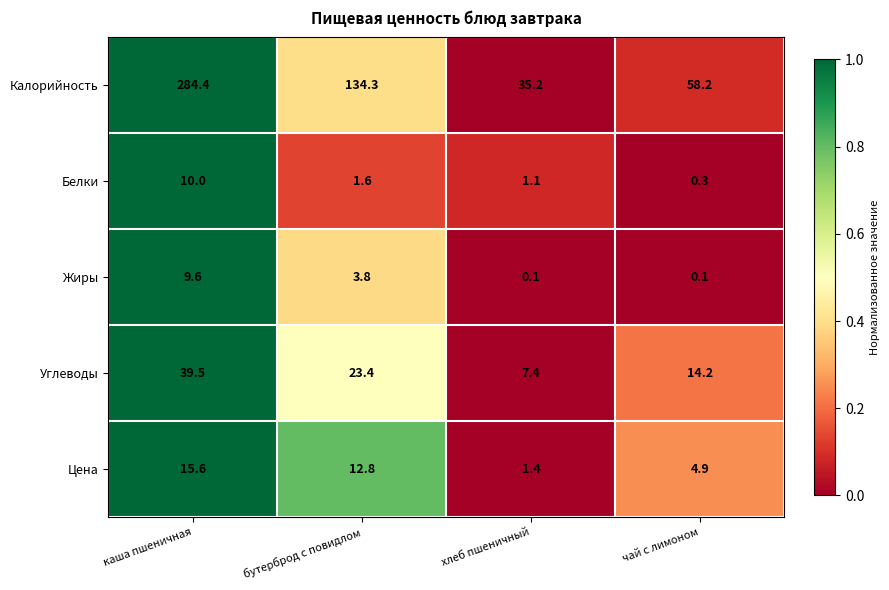

At which category is the sum across all series the highest?

каша пшеничная